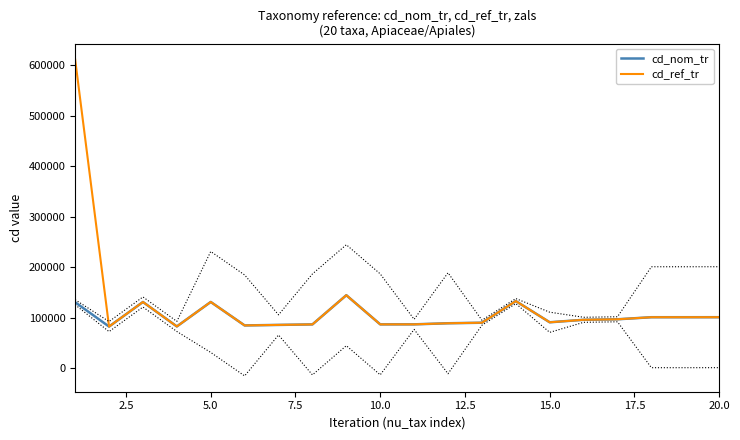

How many lines are shown in the chart?

2